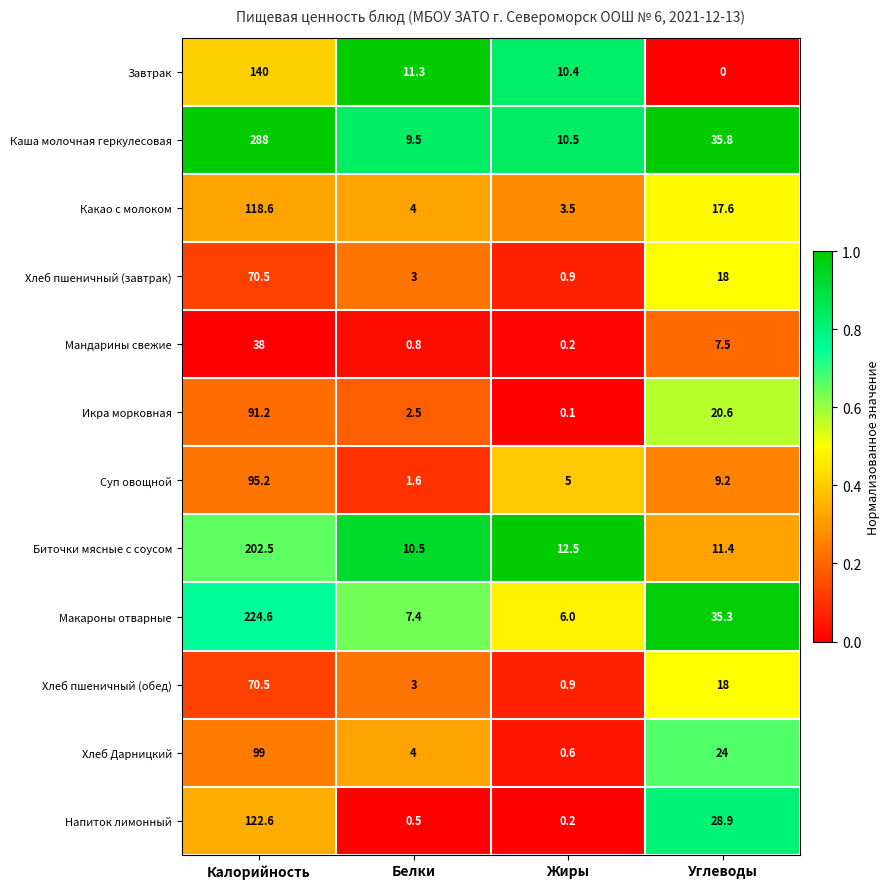

What is the difference between the highest and lowest values at Углеводы?

35.8